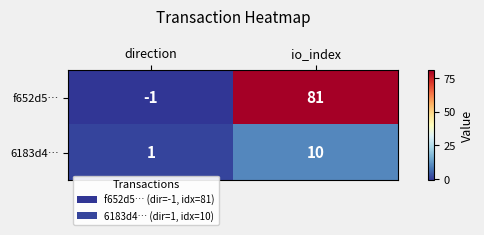

Reading left to right, what are all the values shown in this chart?

f652d5…: -1	81
6183d4…: 1	10